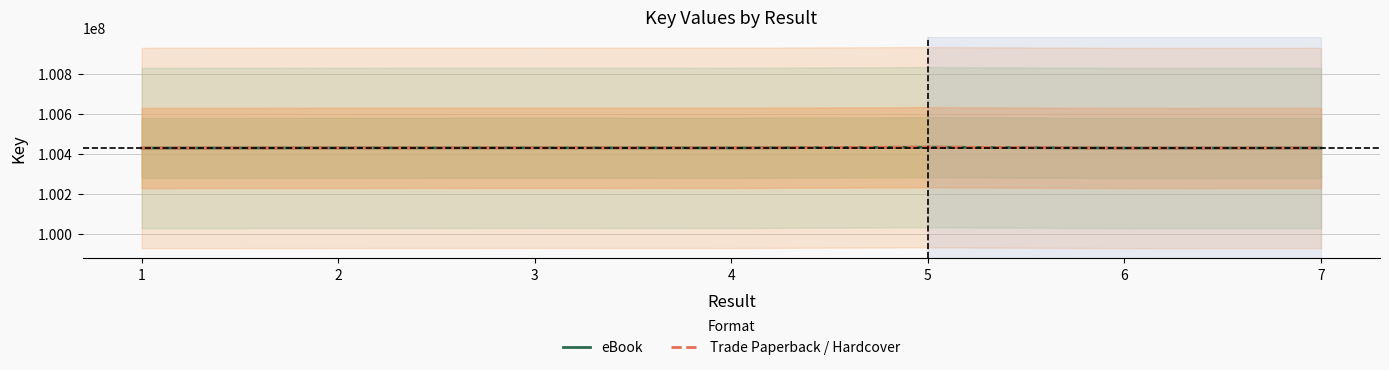

Which series has the largest total across all categories?

eBook